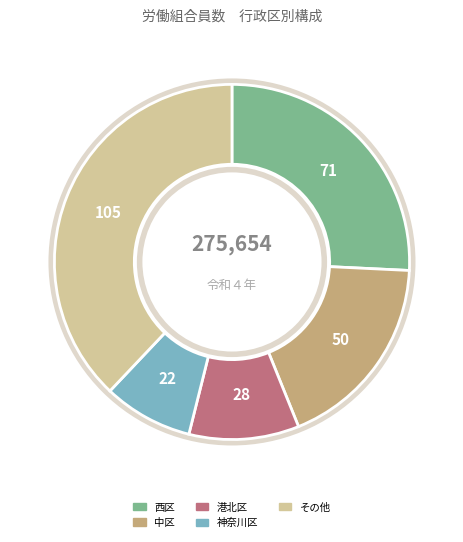

Is there any slice that represents more than half of the pie?

No